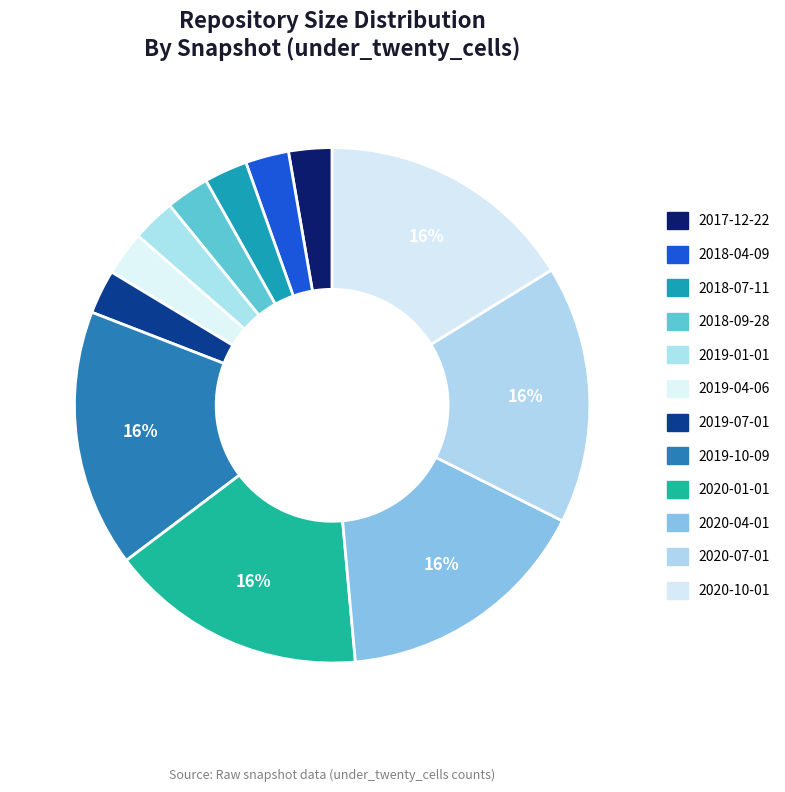

Which slice is the largest?

2020-07-01